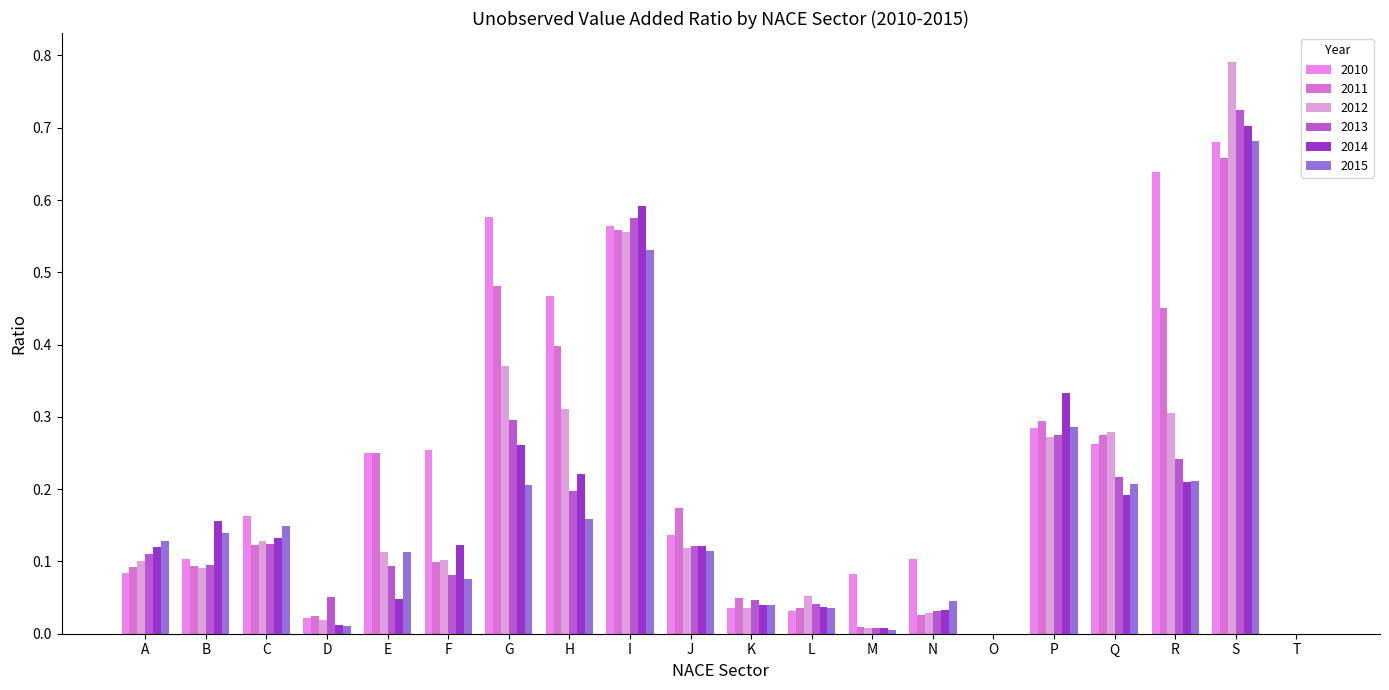

List the series in order of their peak value, lowest first.

2011, 2010, 2015, 2014, 2013, 2012